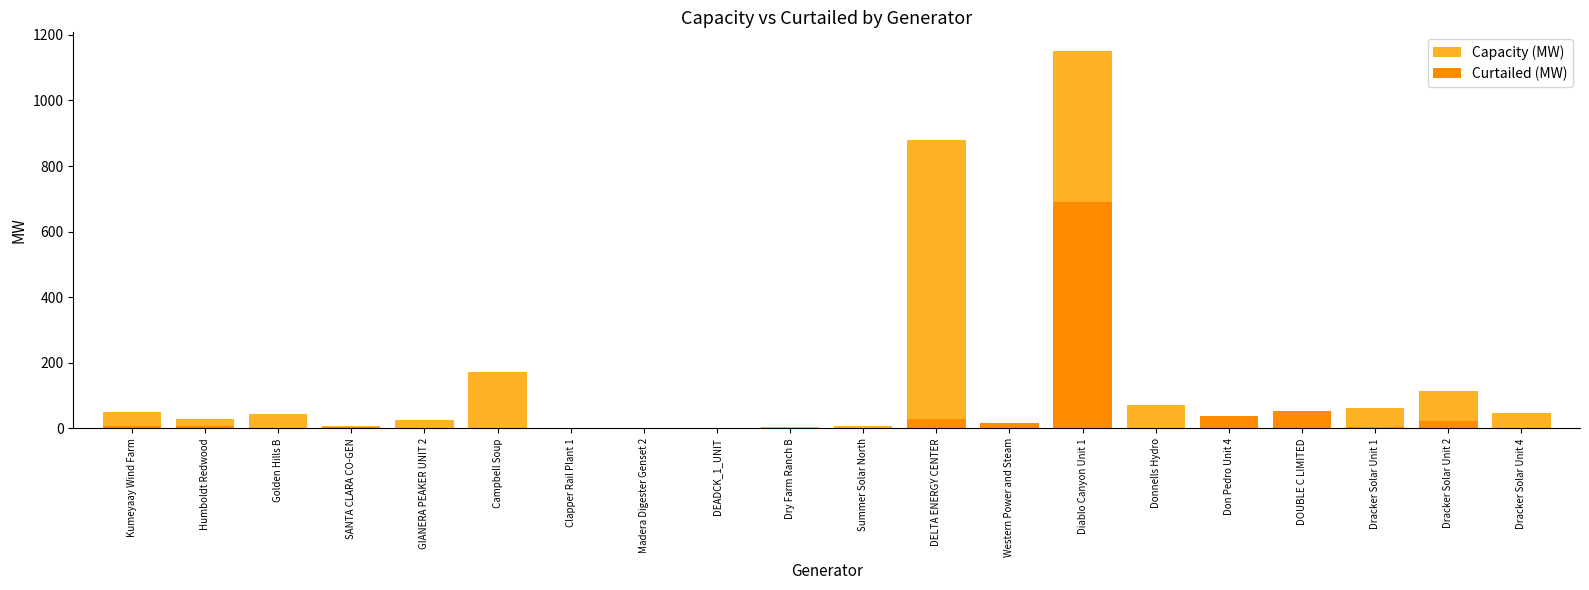

What is the highest value of the Curtailed (MW) series?

690.0